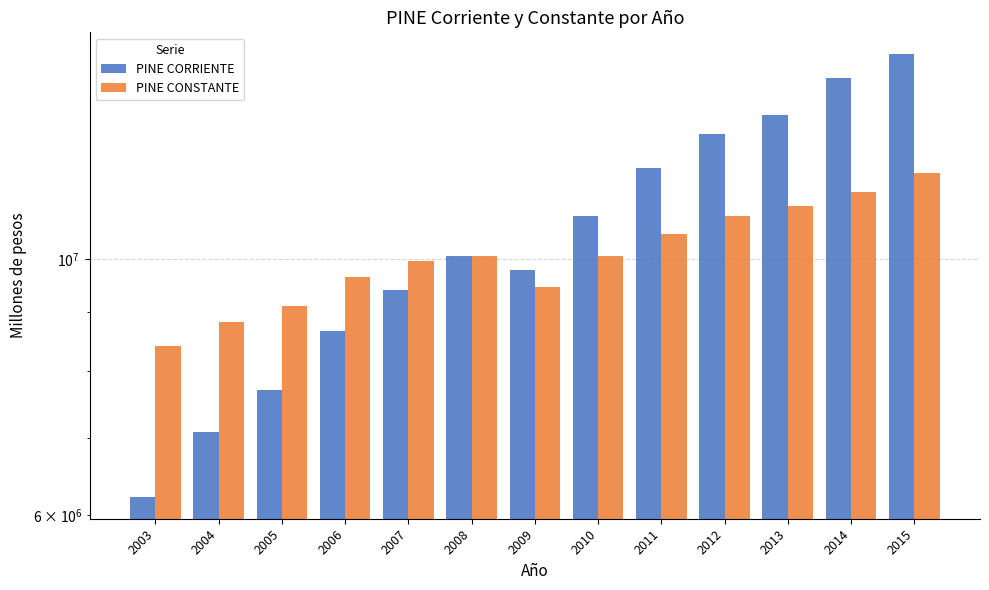

At which category is the sum across all series the highest?

2015